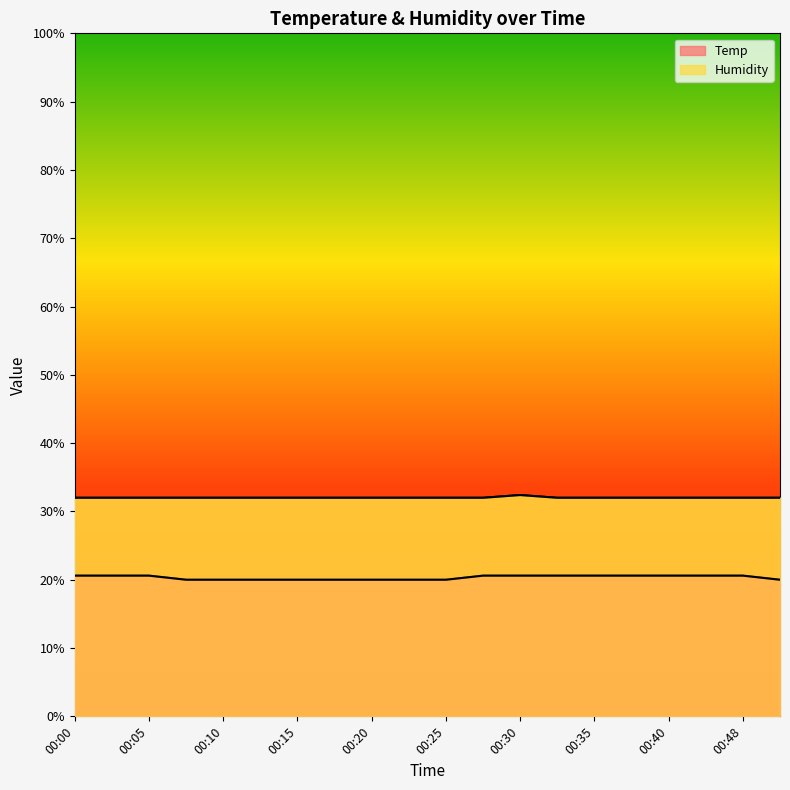

How many lines are shown in the chart?

2